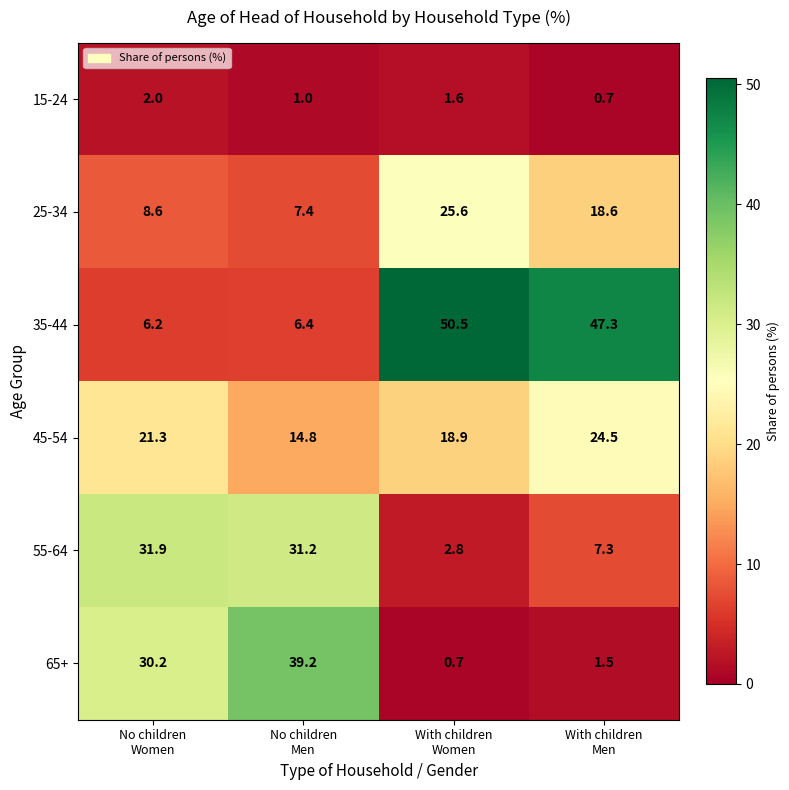

How many distinct data groups are displayed?

6